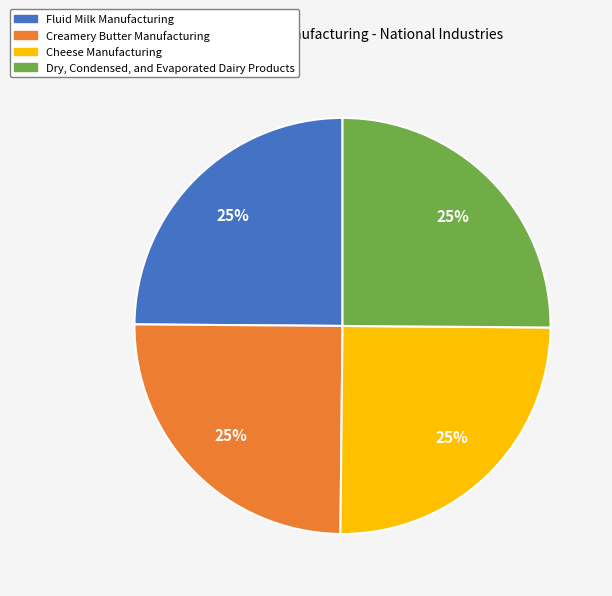

Approximately how many times larger is the value at Dry, Condensed, and Evaporated Dairy Products compared to Creamery Butter Manufacturing?

1.0